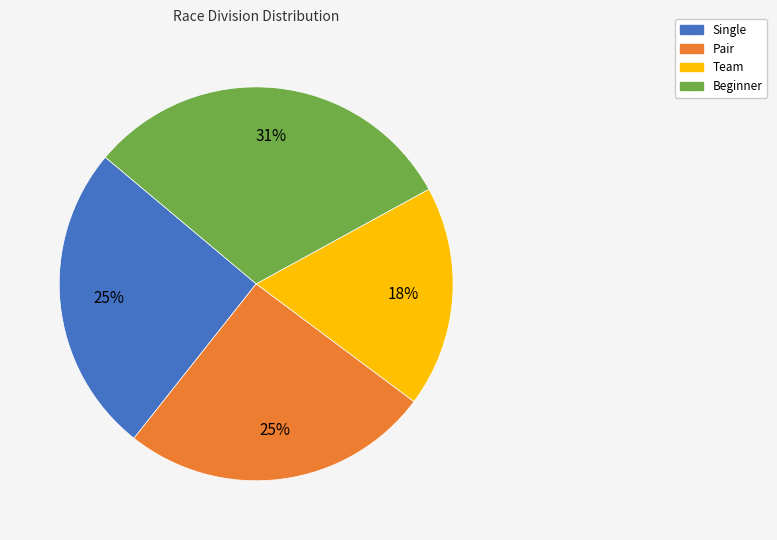

True or false: Pair accounts for 39% of the total.

False